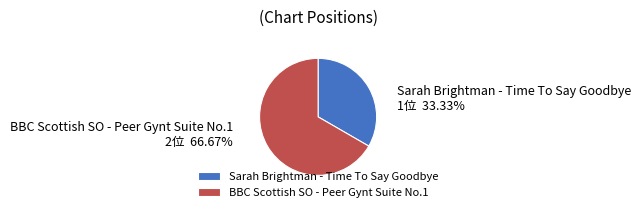

Is Sarah Brightman - Time To Say Goodbye the majority of the pie?

No